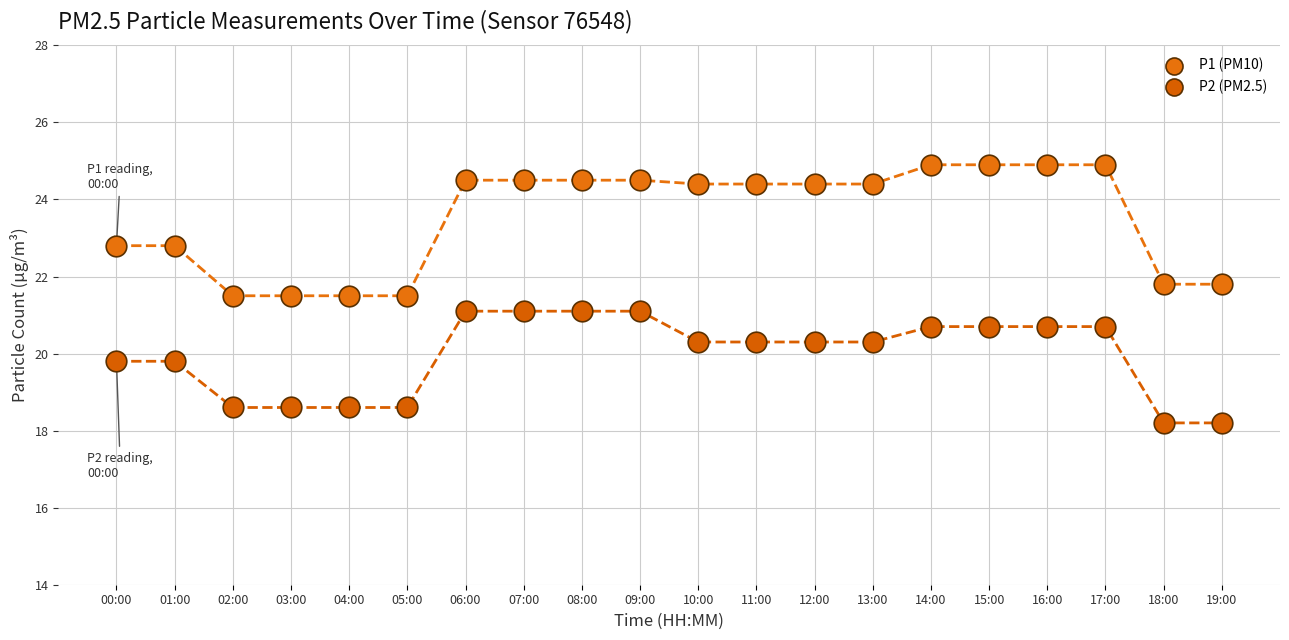

Is the value of P2 at 03:00 greater than the value of P1 at 16:00?

No